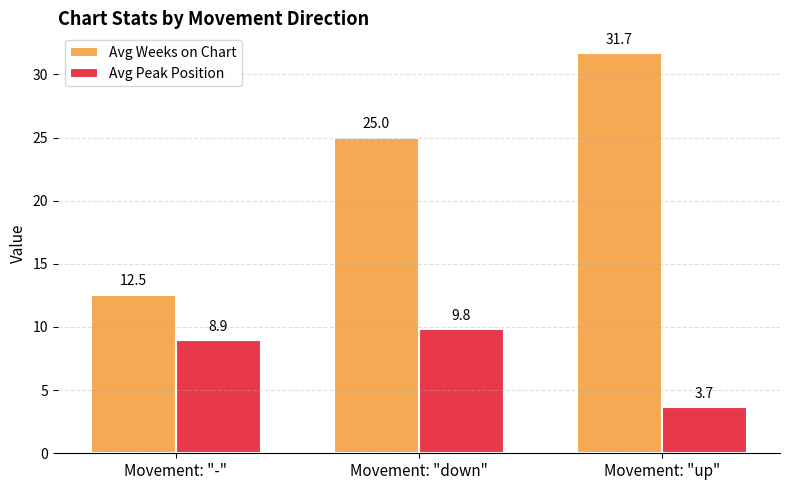

What value does the Avg Weeks on Chart series have at Movement: "up"?

31.7